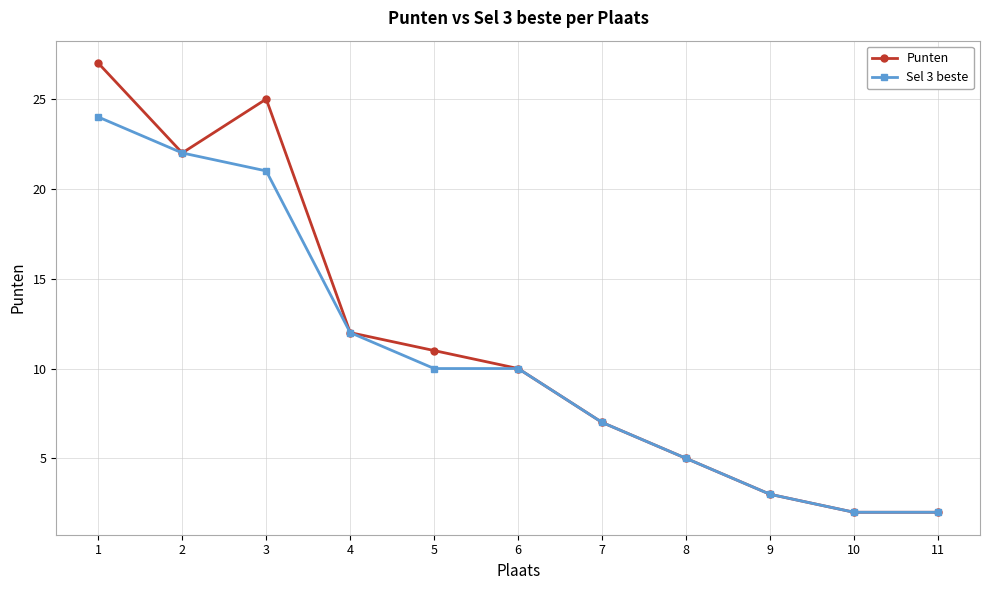

What is the minimum value for Sel 3 beste?

2